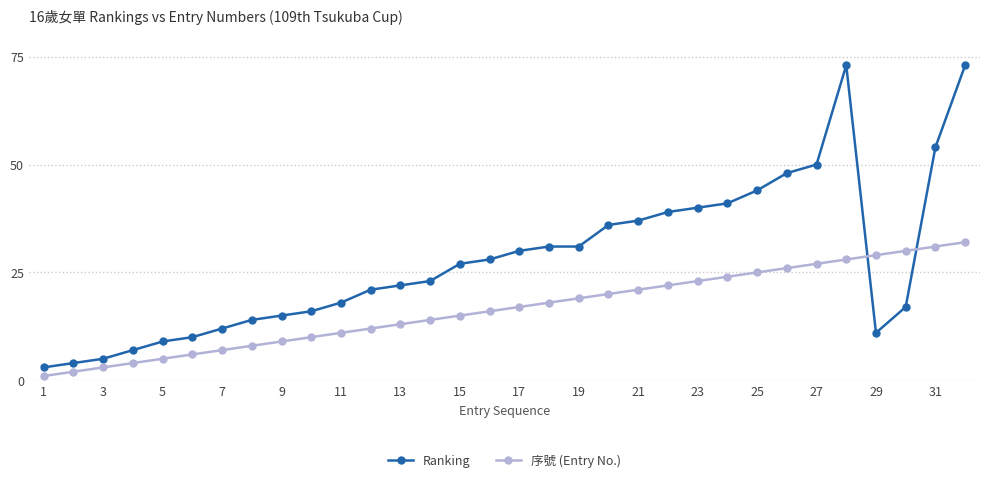

Which series has the largest total across all categories?

Ranking